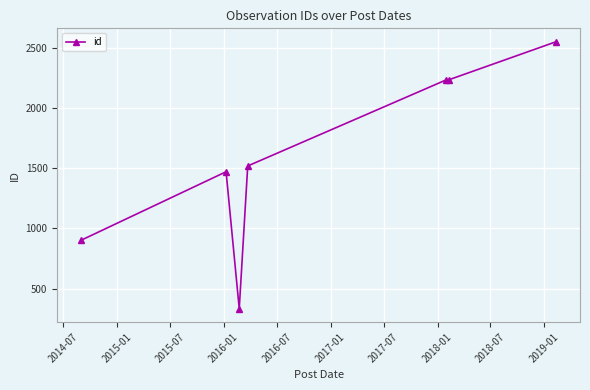

True or false: there are more than 2 points higher than both neighbors.

False